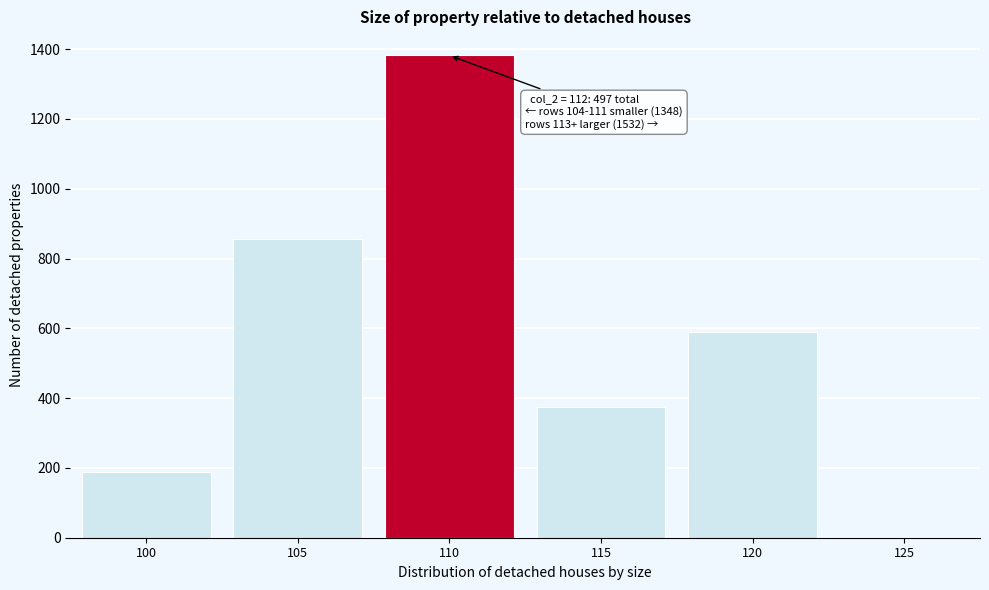

Reading left to right, transcribe all the data shown in this chart.

100=187	105=855	110=1382	115=374	120=589	125=0